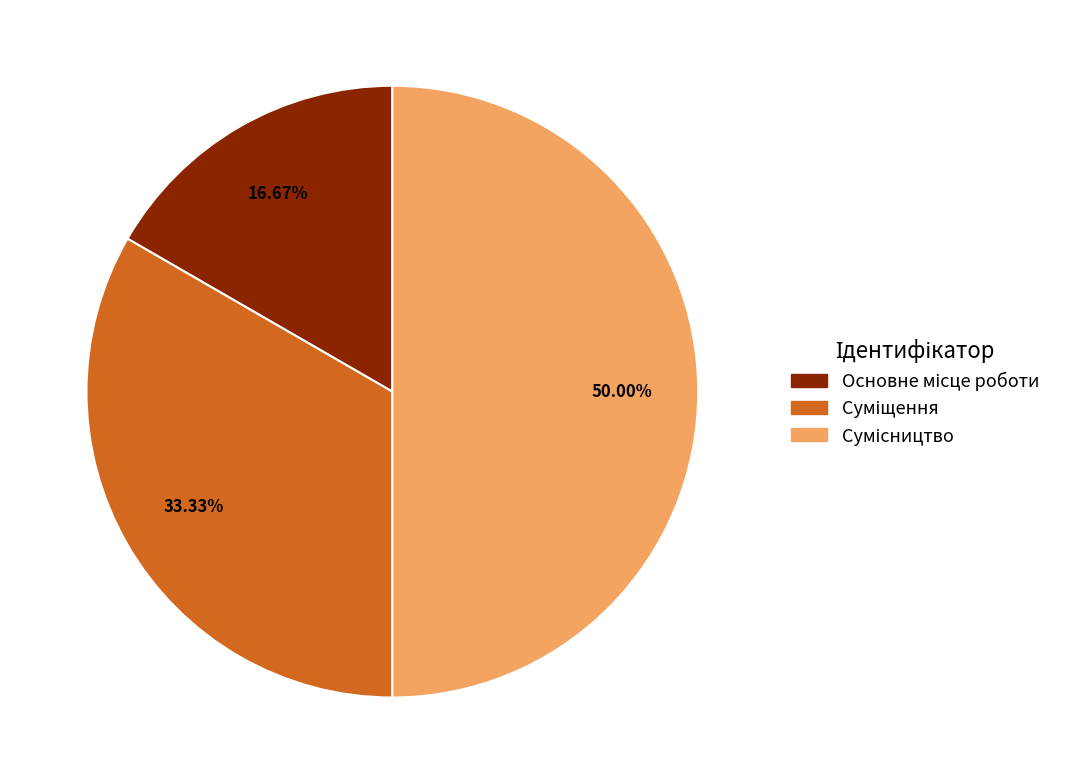

How many slices are in this pie chart?

3